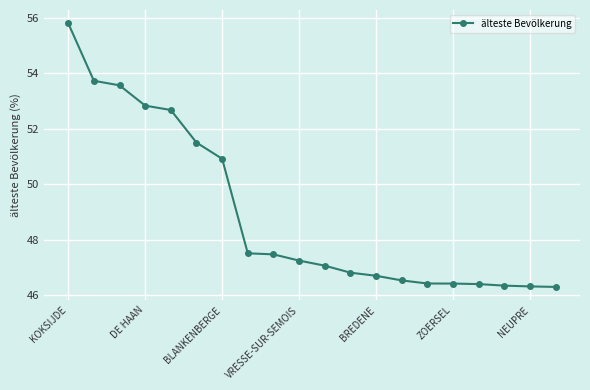

What is the minimum value shown in the chart?

46.3